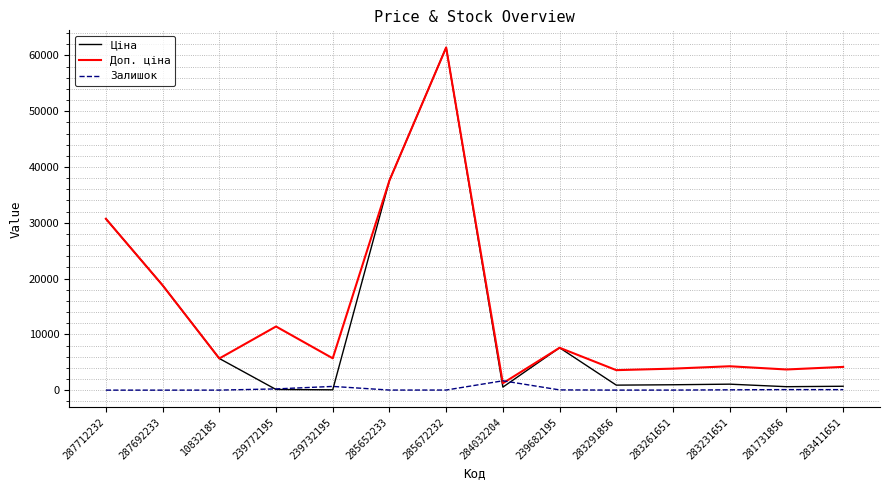

Does the chart have visible grid lines?

Yes